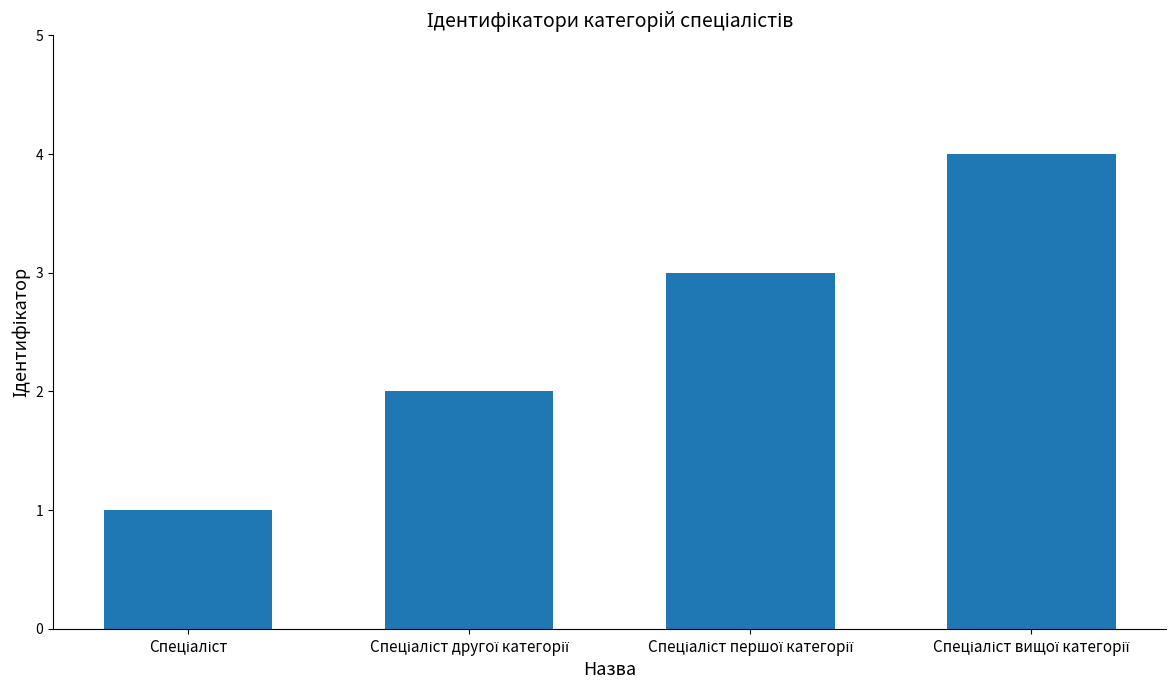

What is the greatest value displayed?

4